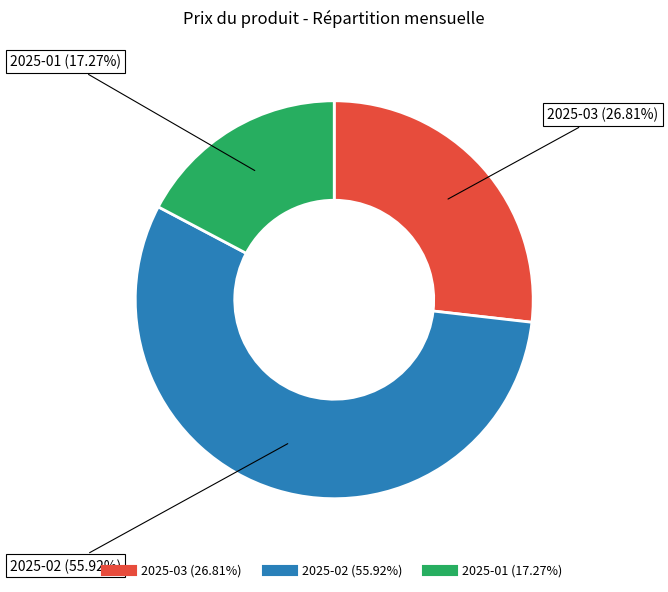

To the nearest percent, what is the difference between the largest and smallest slice percentages?

39%